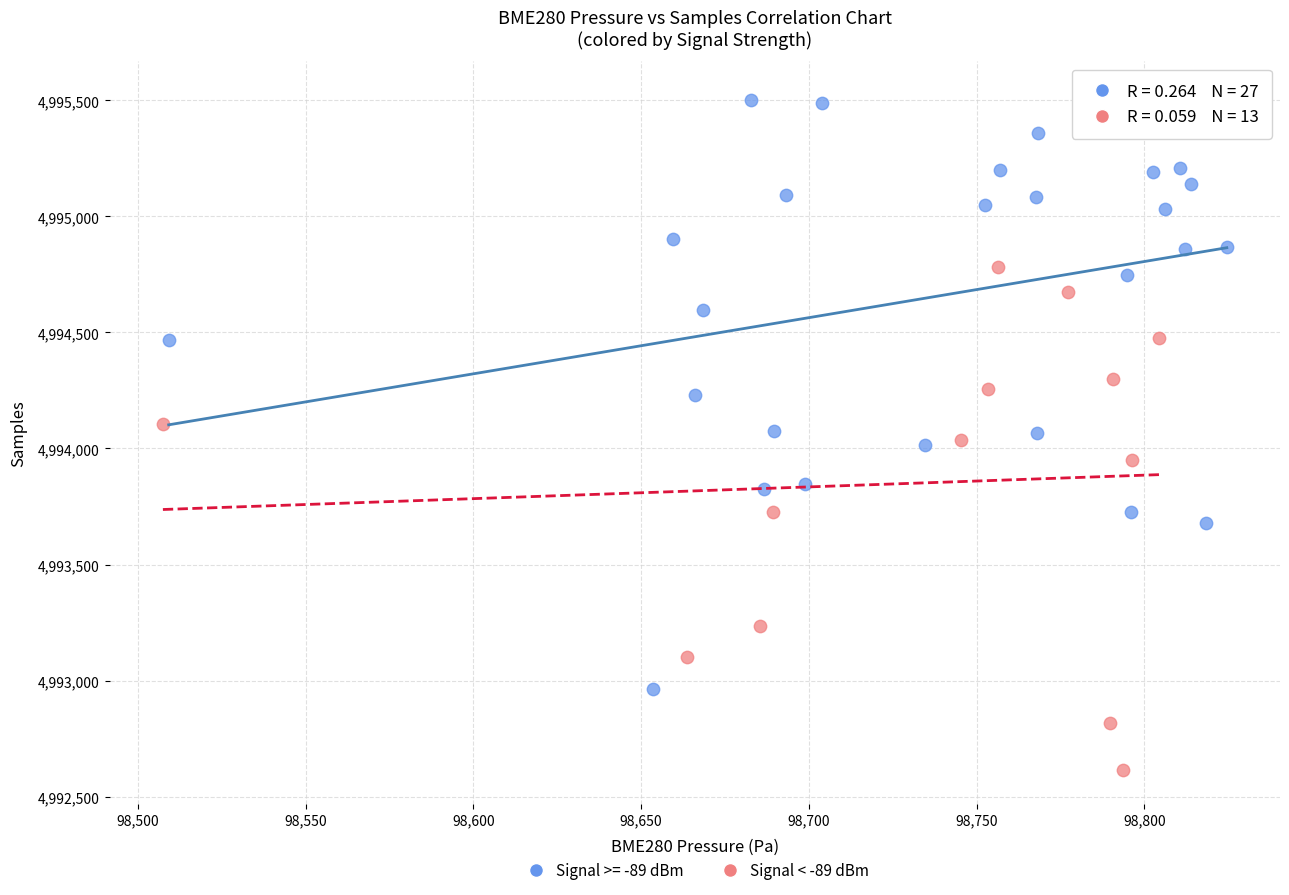

Which series contains the highest Y value?

Signal >= -89 dBm